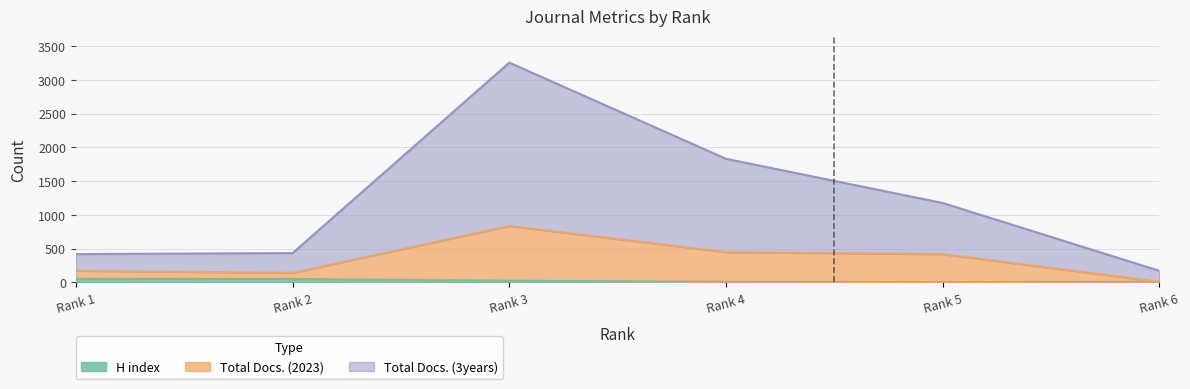

Is the value of H index at Rank 2 greater than the value of Total Docs. (3years) at Rank 5?

No